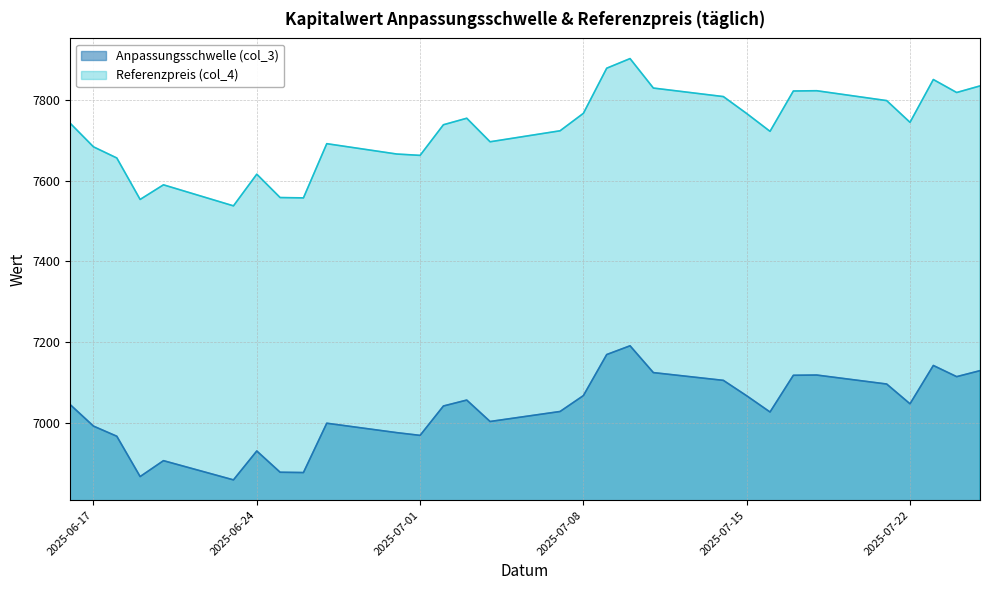

Is it true that Referenzpreis (col_4) equals 7665.9 at 2025-06-30?

True